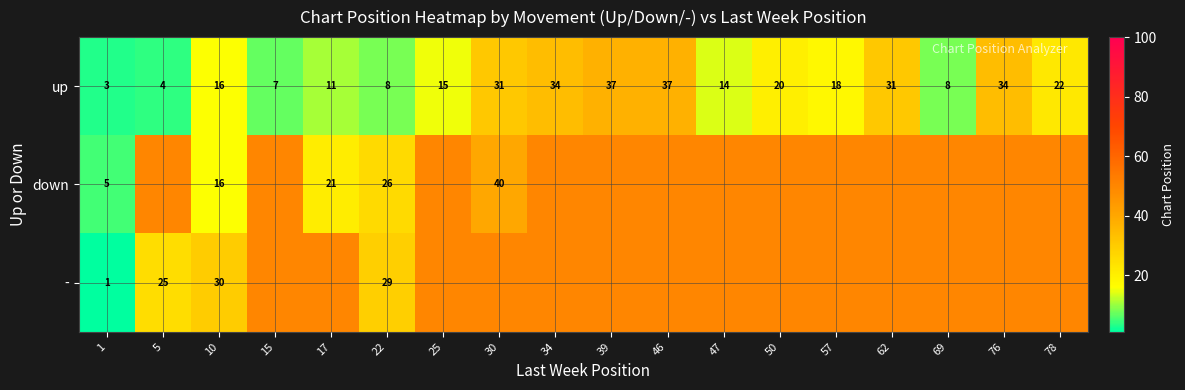

At which category is the sum across all series the highest?

39